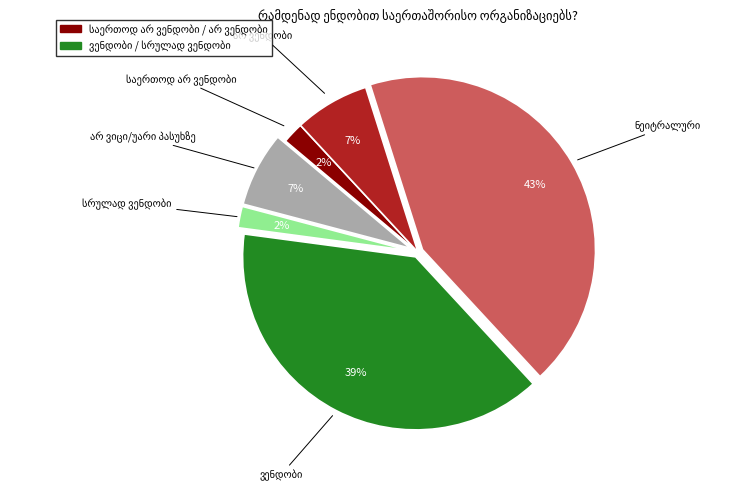

To the nearest percent, what is the average slice percentage?

17%